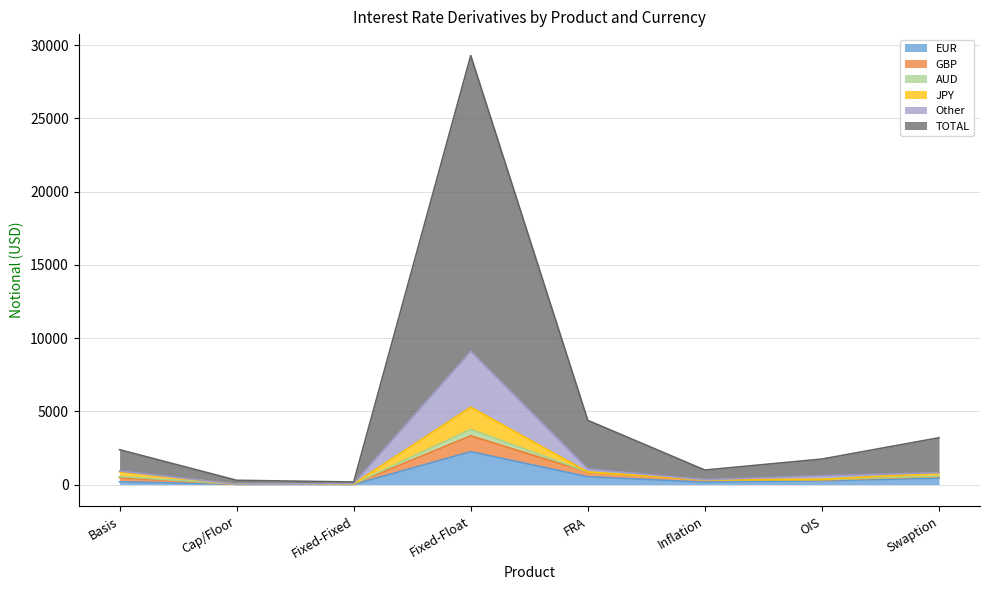

Is it true that Other equals 1188 at OIS?

False